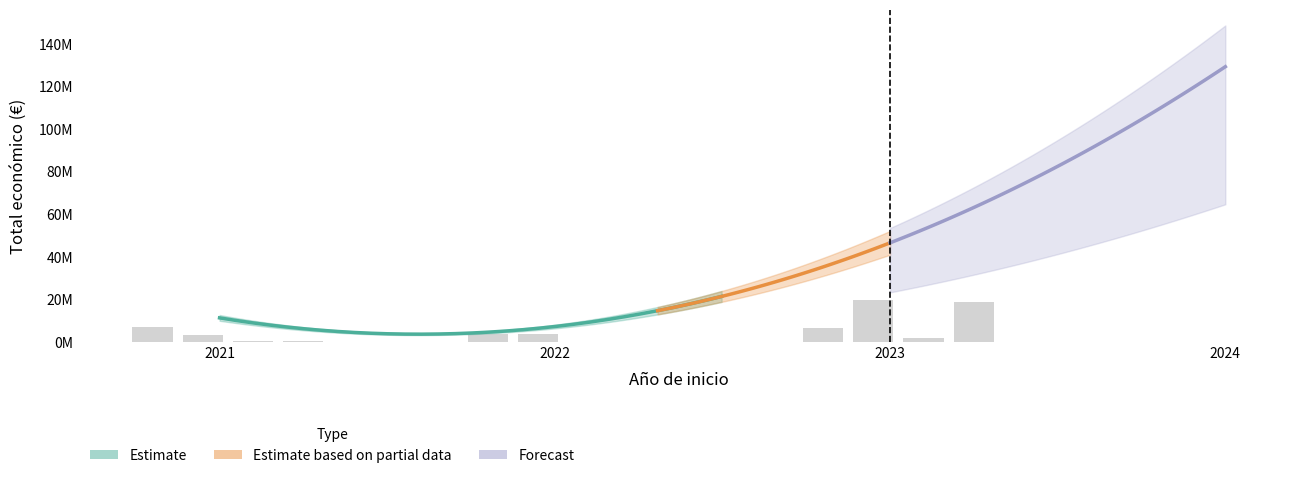

Which label corresponds to the smallest value in the chart?

2021